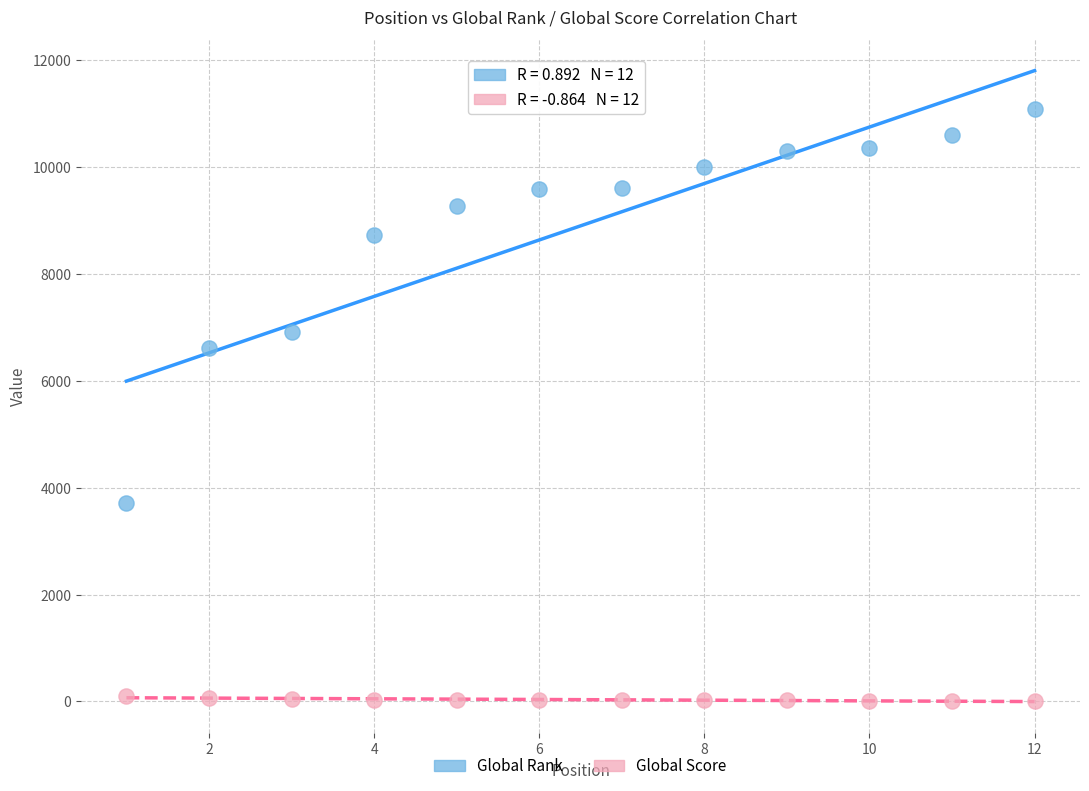

Which series reaches the maximum Y coordinate?

Global Rank